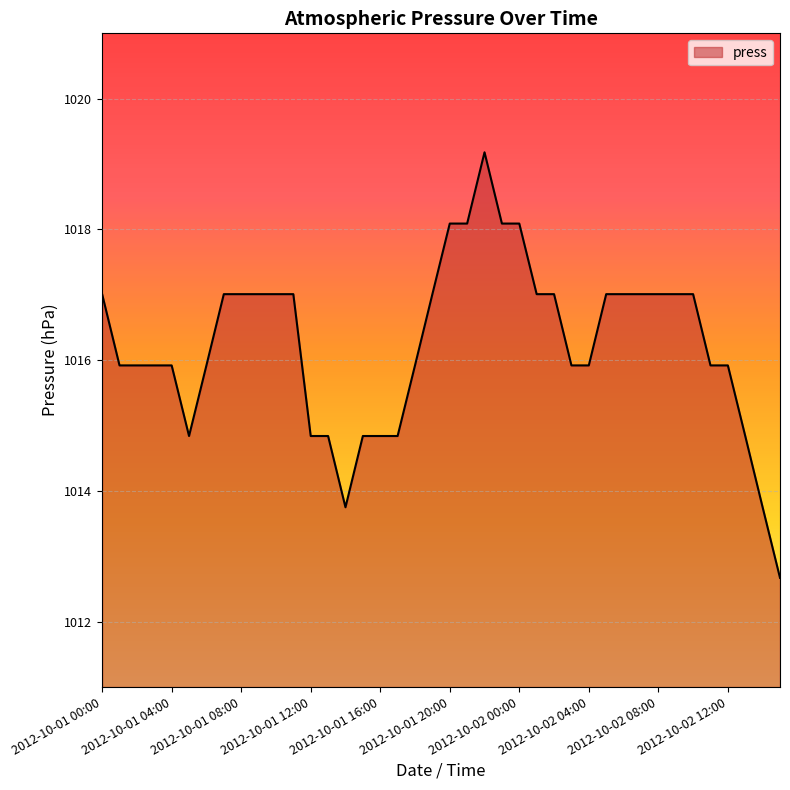

What is the difference between the maximum and minimum values?

6.5